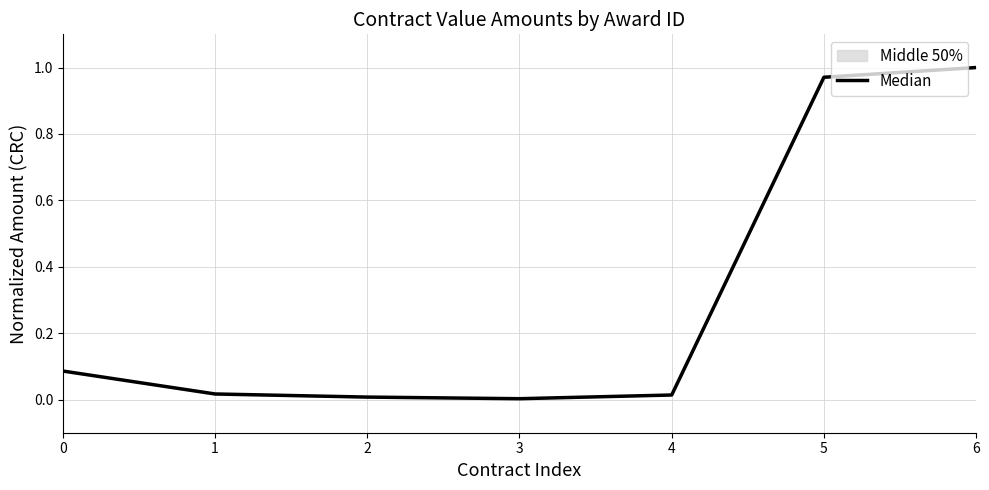

At which label is the value closest to 0?

3